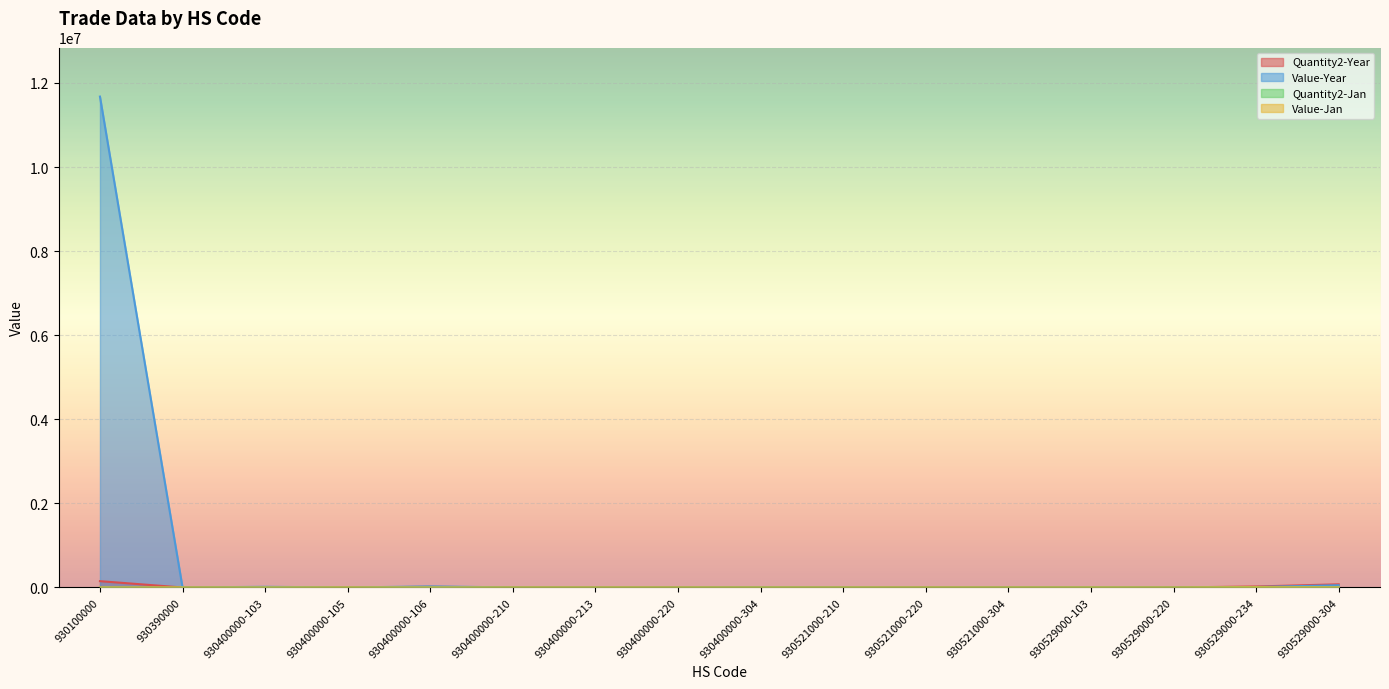

Which series has the widest spread of values?

Value-Year